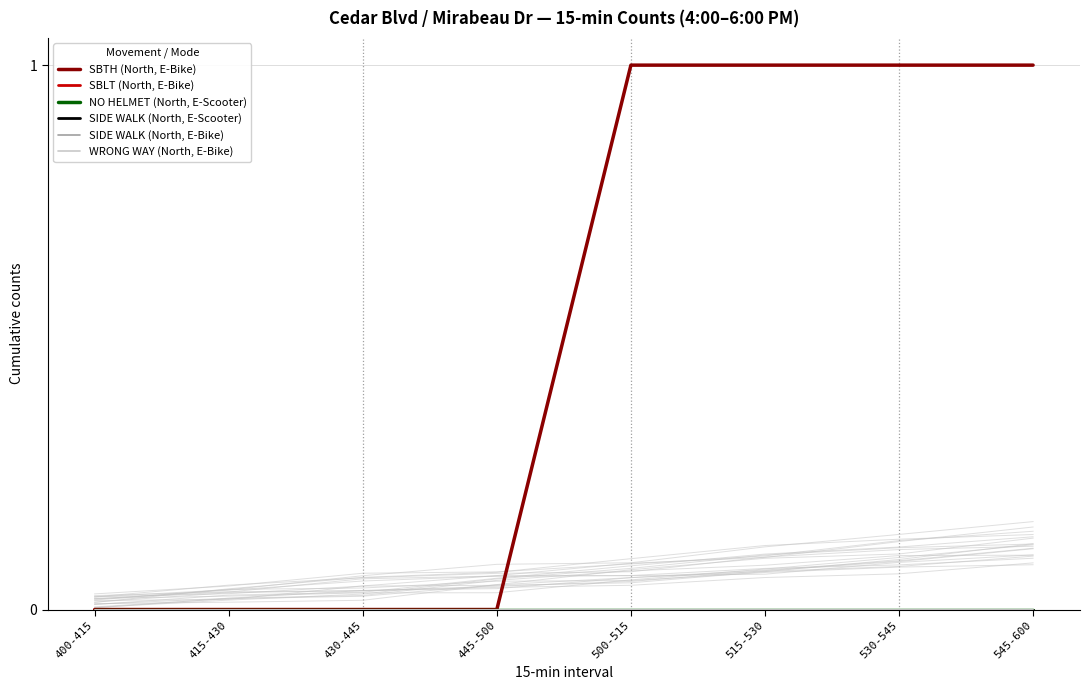

Reading left to right, extract all data points from this chart.

SBTH (North, E-Bike): 400-415=0	415-430=0	430-445=0	445-500=0	500-515=1	515-530=1	530-545=1	545-600=1
SBLT (North, E-Bike): 400-415=0	415-430=0	430-445=0	445-500=0	500-515=0	515-530=0	530-545=0	545-600=0
NO HELMET (North, E-Scooter): 400-415=0	415-430=0	430-445=0	445-500=0	500-515=0	515-530=0	530-545=0	545-600=0
SIDE WALK (North, E-Scooter): 400-415=0	415-430=0	430-445=0	445-500=0	500-515=0	515-530=0	530-545=0	545-600=0
SIDE WALK (North, E-Bike): 400-415=0	415-430=0	430-445=0	445-500=0	500-515=0	515-530=0	530-545=0	545-600=0
WRONG WAY (North, E-Bike): 400-415=0	415-430=0	430-445=0	445-500=0	500-515=0	515-530=0	530-545=0	545-600=0